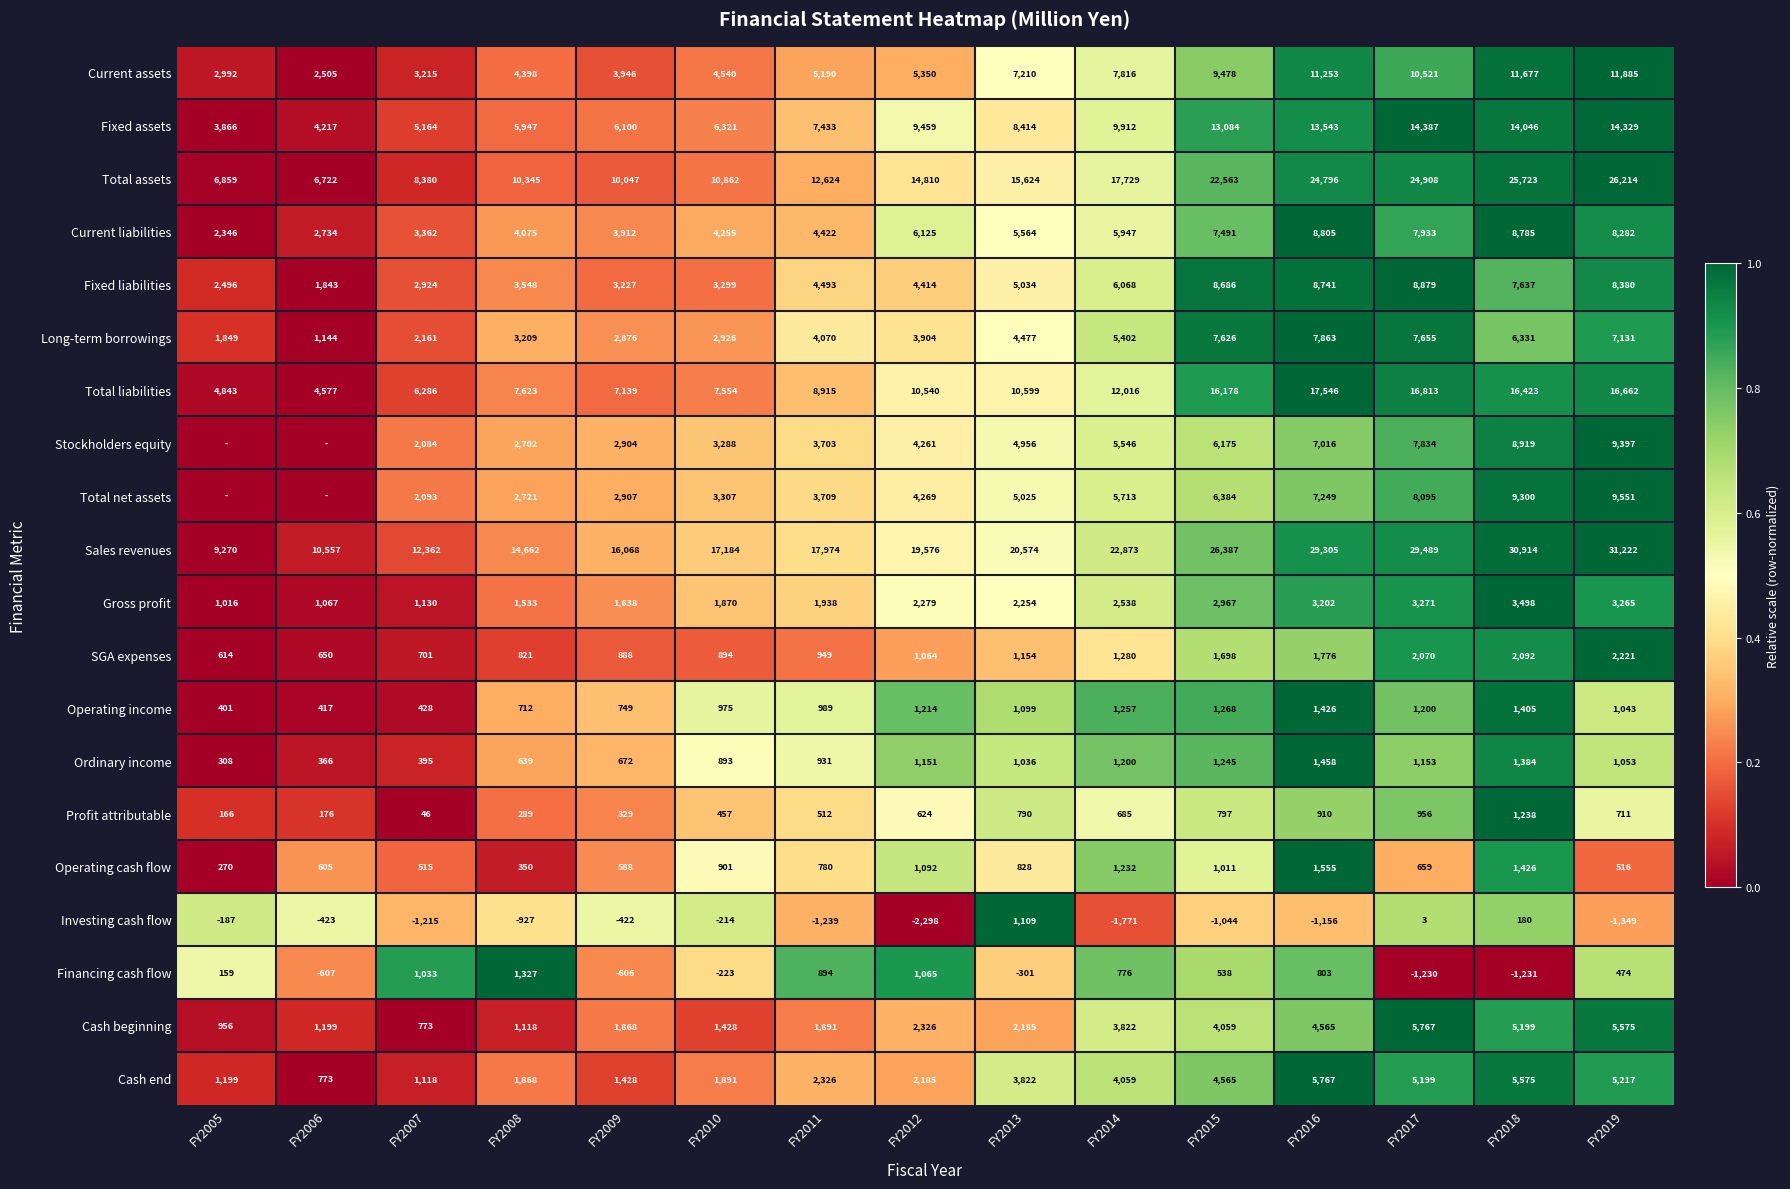

The value of Current liabilities at FY2013 is 0.3. True or false?

False